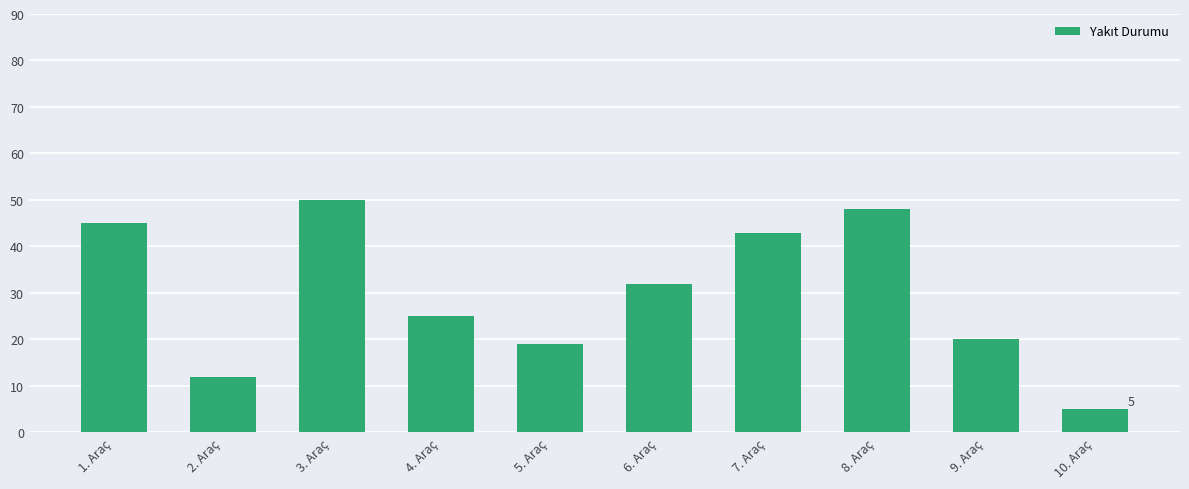

Reading right to left, what are all the values shown in this chart?

10. Araç=5	9. Araç=20	8. Araç=48	7. Araç=43	6. Araç=32	5. Araç=19	4. Araç=25	3. Araç=50	2. Araç=12	1. Araç=45